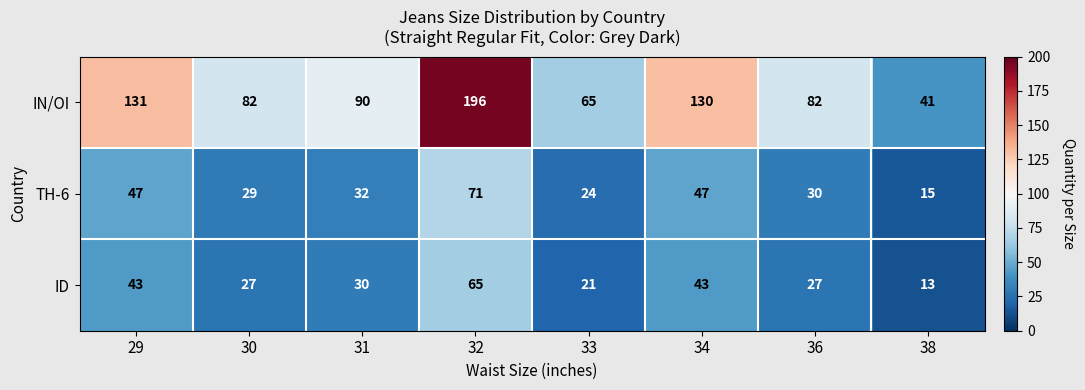

What is the total value across all series at 29?

221